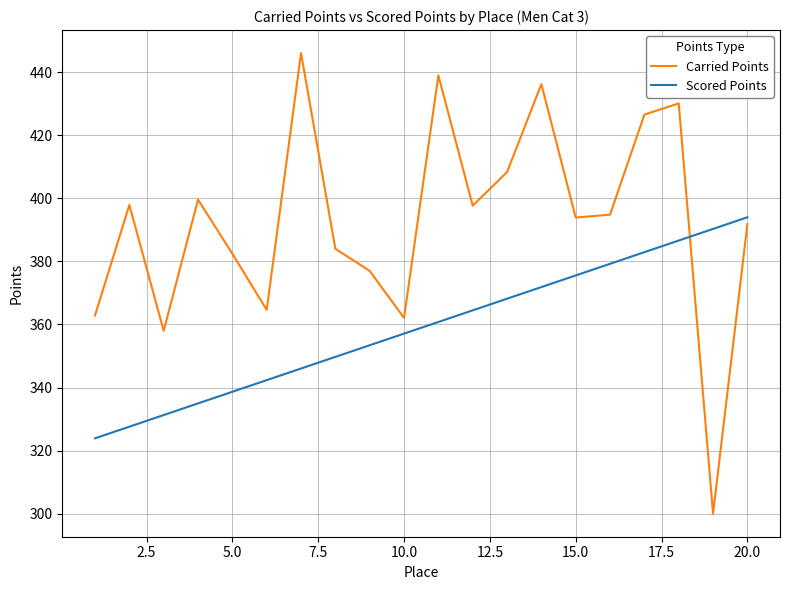

True or false: Carried Points and Scored Points cross at least once.

True